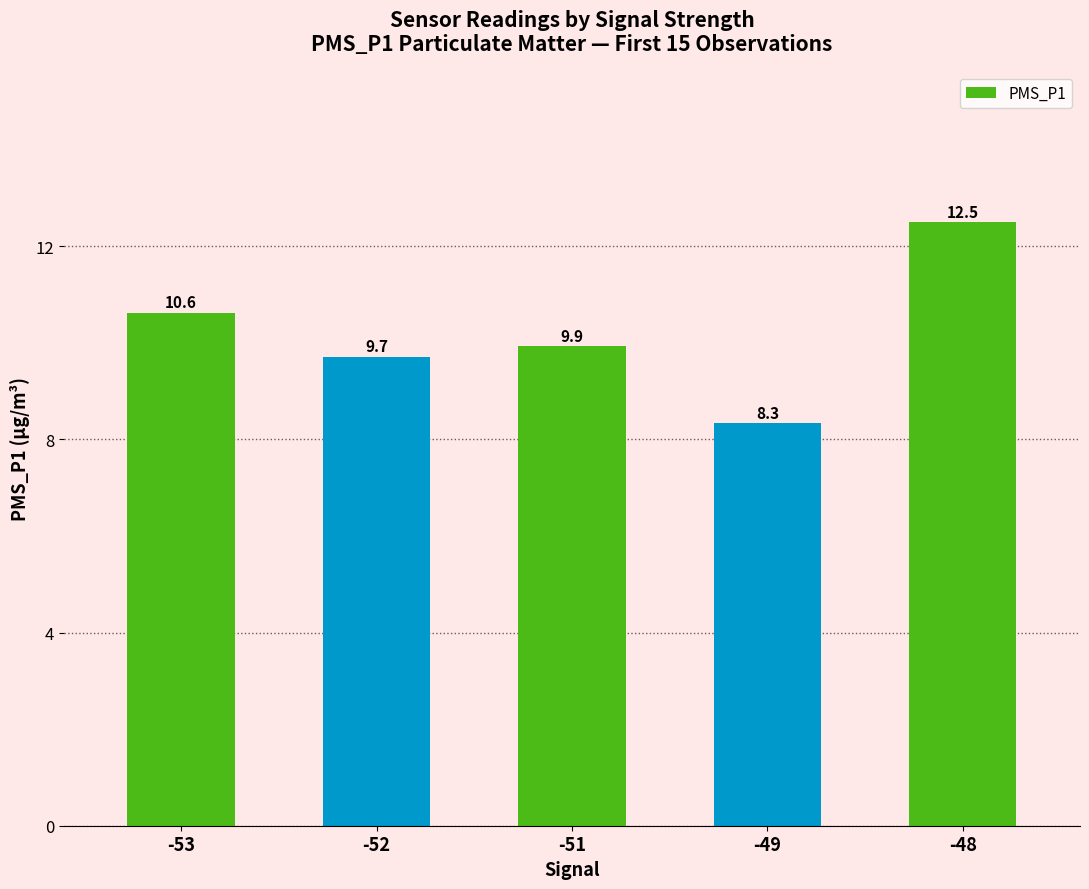

How many data points are less than 9?

1